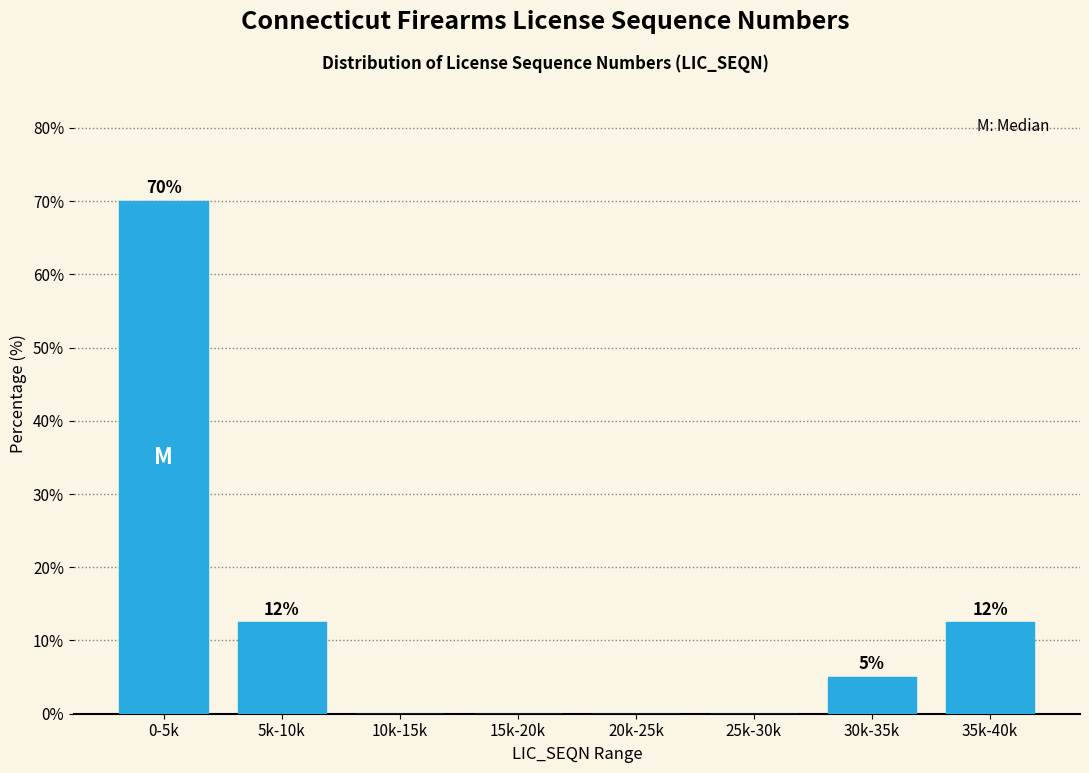

Between 0-5k and 15k-20k, which is larger?

0-5k